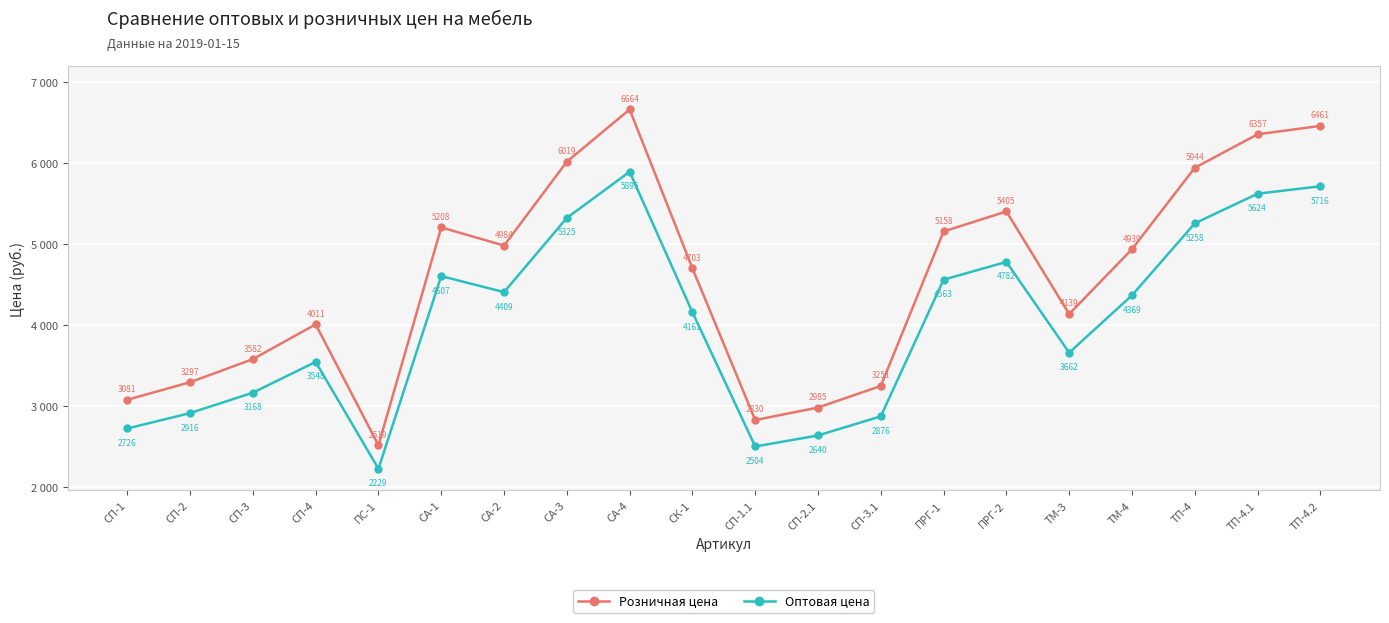

True or false: Розничная цена has a value of 3297 at СП-2.

True